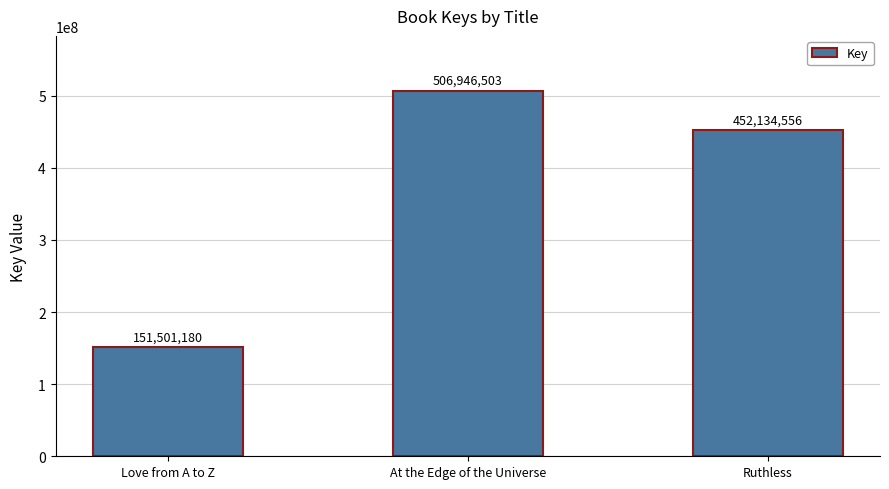

How many data points are less than 452134556?

1